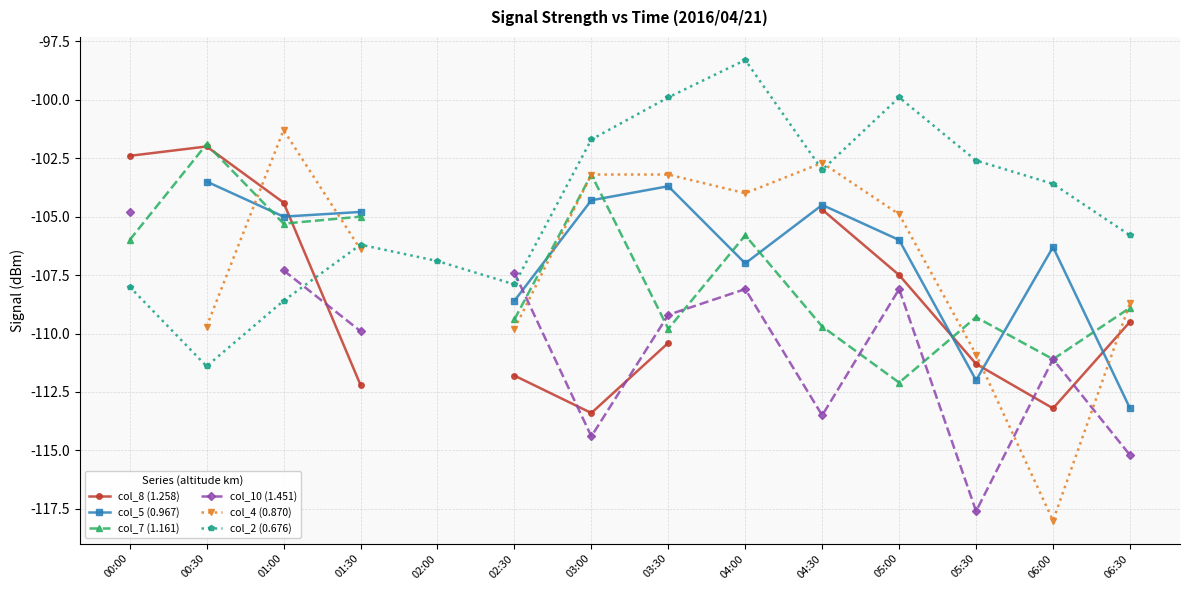

What is the total value across all series at 03:30?

-636.2